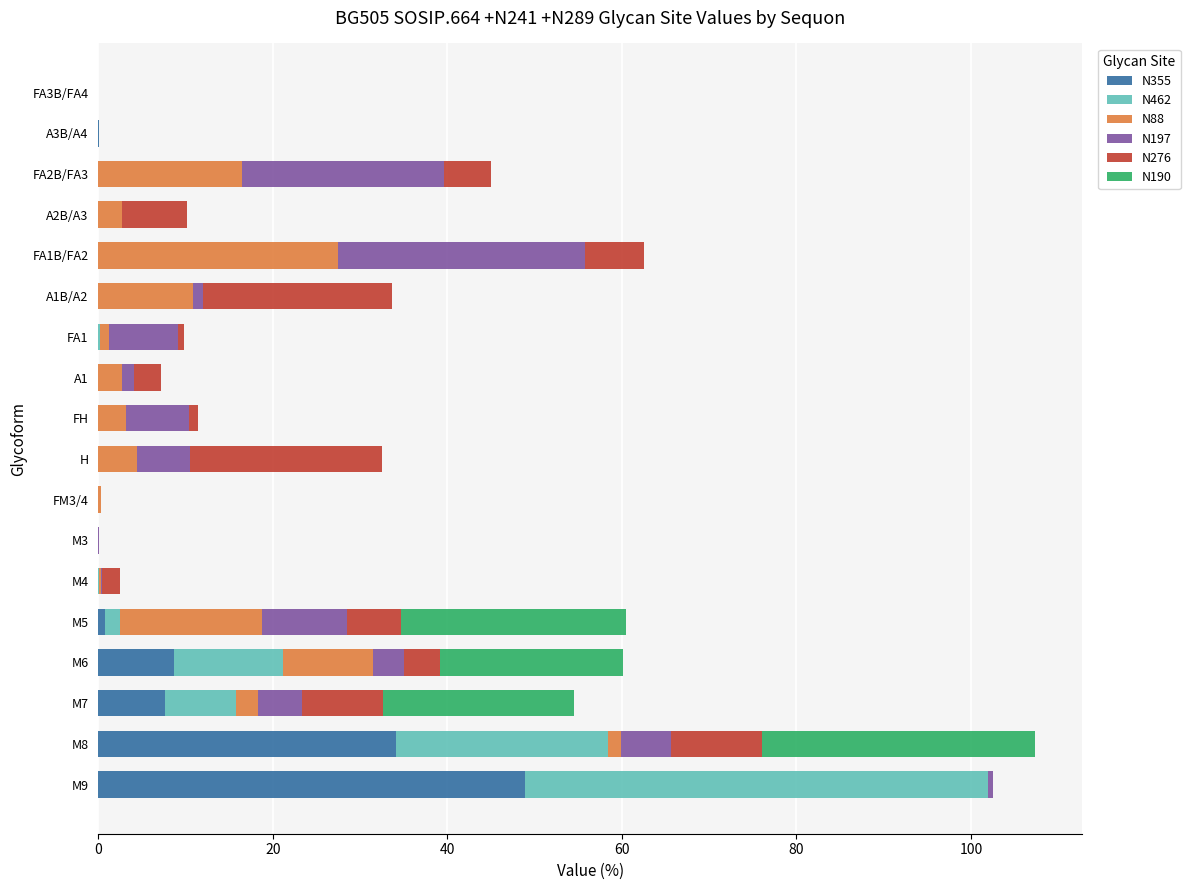

What is the total value across all series at FA2B/FA3?

44.9